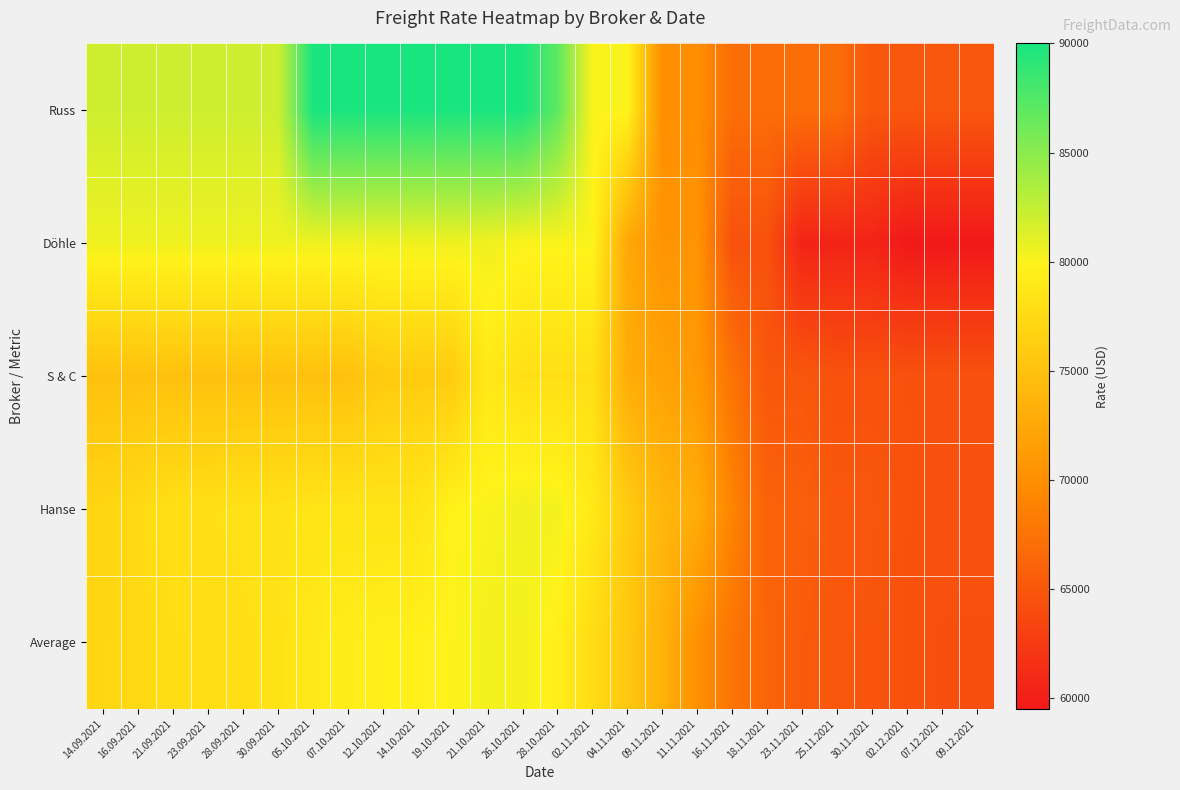

Which category has the lowest value across all series?

02.12.2021